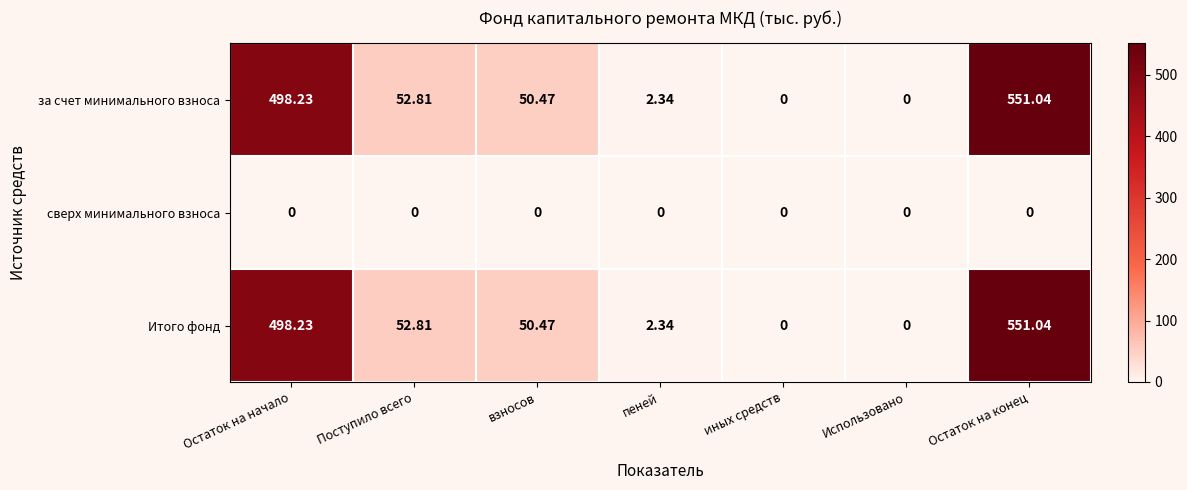

Count the number of categories in the chart.

7